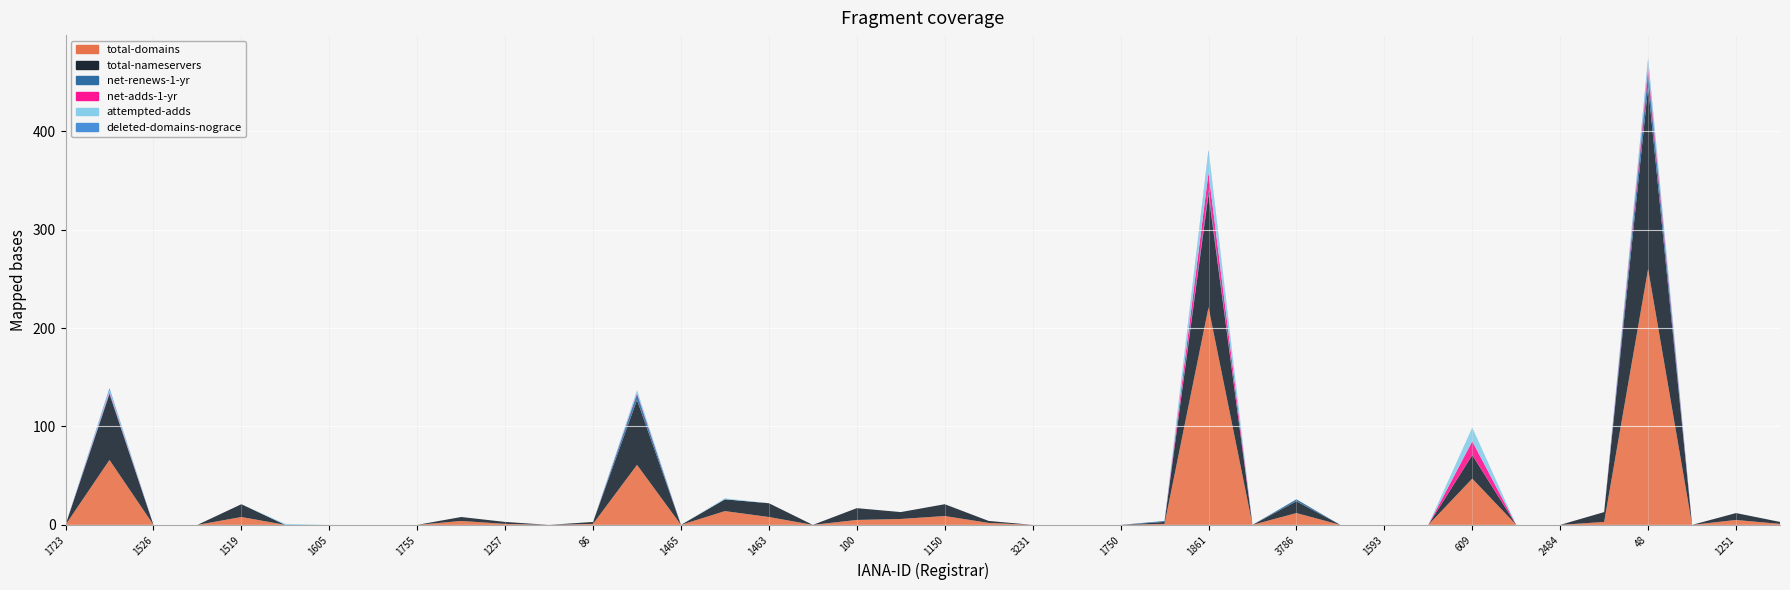

Reading left to right, what are all the values shown in this chart?

total-domains: 0	66	0	0	8	0	0	0	0	4	1	0	1	61	0	14	8	0	5	6	9	2	0	0	0	1	221	0	12	0	0	0	47	0	0	3	260	0	5	1
total-nameservers: 0	67	0	0	13	0	0	0	0	4	2	0	2	66	0	12	14	0	12	7	12	2	0	0	0	2	115	0	12	0	0	0	24	0	0	10	185	0	7	2
net-adds-1-yr: 0	1	0	0	0	0	0	0	0	0	0	0	0	1	0	0	0	0	0	0	0	0	0	0	0	0	18	0	0	0	0	0	14	0	0	0	6	0	0	0
net-renews-1-yr: 0	1	0	0	0	0	0	0	0	0	0	0	0	6	0	0	0	0	0	0	0	0	0	0	0	1	4	0	2	0	0	0	0	0	0	0	14	0	0	0
attempted-adds: 0	2	0	0	0	1	0	0	0	0	0	0	0	3	0	1	0	0	0	0	0	0	0	0	0	0	21	0	0	0	0	0	14	0	0	0	6	0	0	0
deleted-domains-nograce: 0	2	0	0	0	0	0	0	0	0	0	0	0	0	0	0	0	0	0	0	0	0	0	0	0	0	2	0	0	0	0	0	0	0	0	0	3	0	0	0